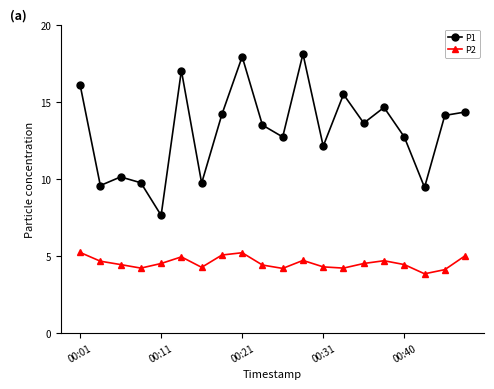

True or false: P1 and P2 intersect in this chart.

False